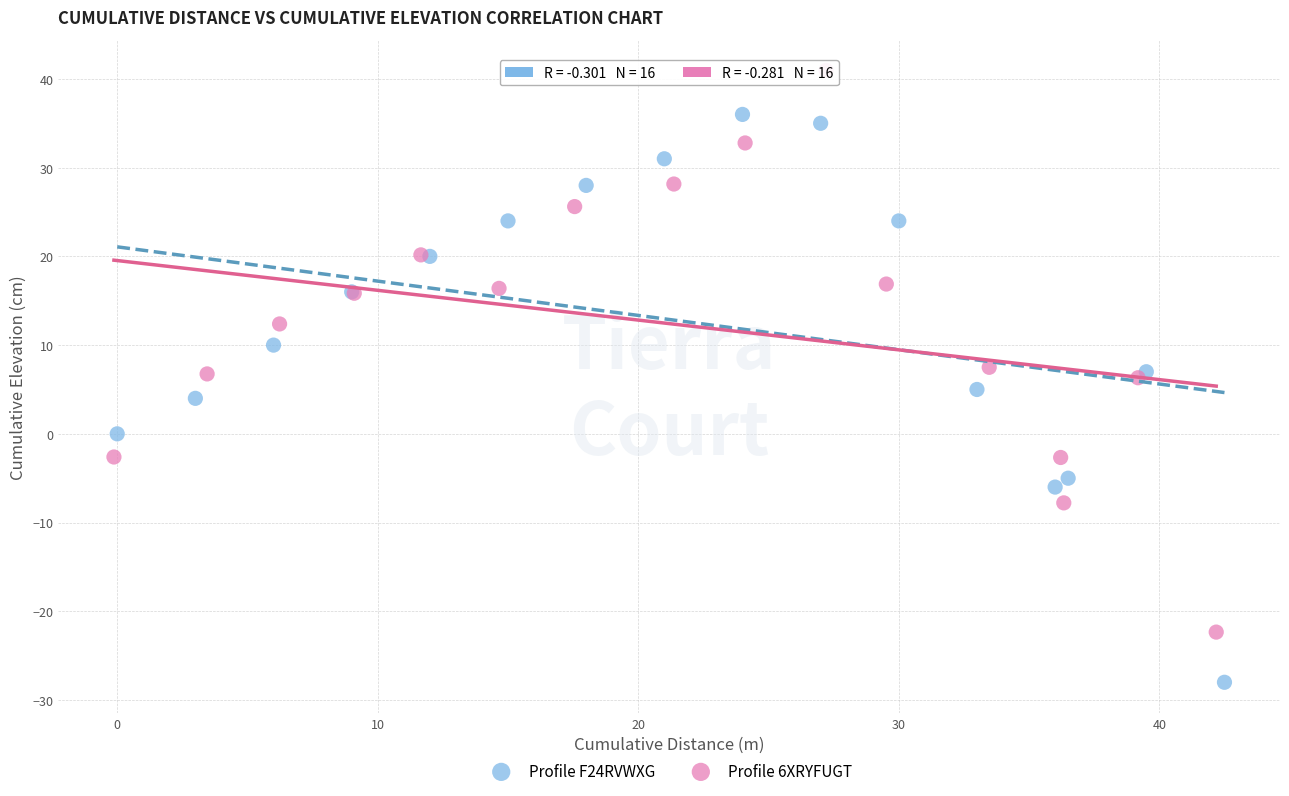

Which series contains the lowest Y value?

Profile F24RVWXG